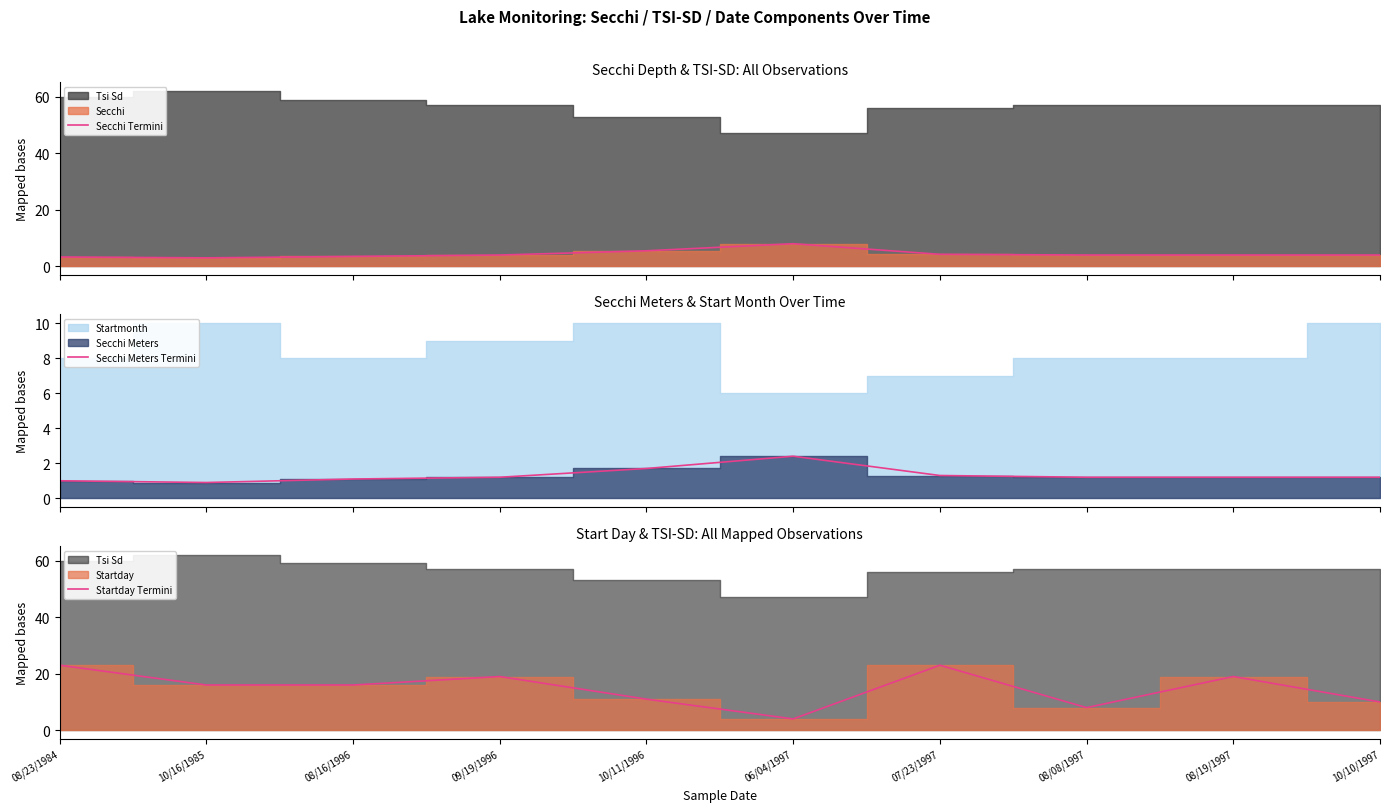

How many lines are shown in the chart?

3